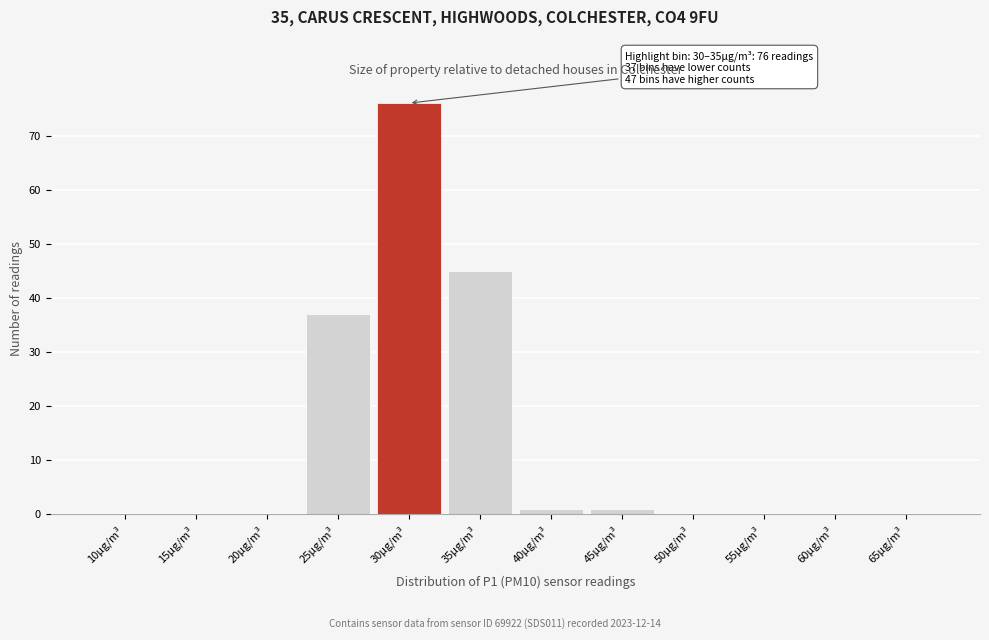

Reading left to right, list all the values displayed in this chart.

10µg/m³=0	15µg/m³=0	20µg/m³=0	25µg/m³=37	30µg/m³=76	35µg/m³=45	40µg/m³=1	45µg/m³=1	50µg/m³=0	55µg/m³=0	60µg/m³=0	65µg/m³=0